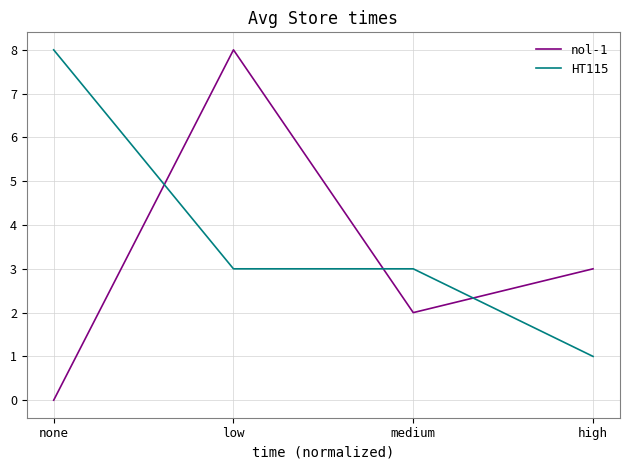

What position from the left is low?

2